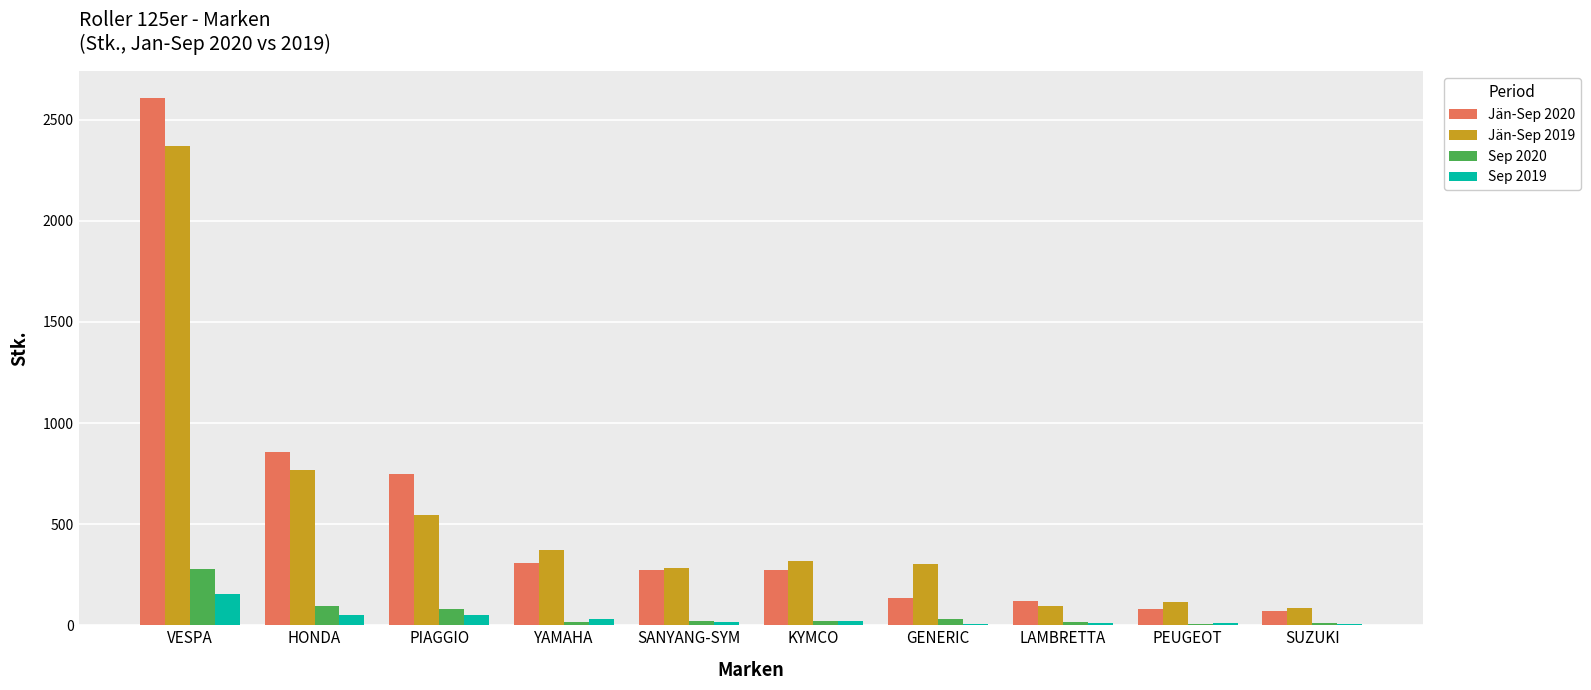

Where is Jän-Sep 2020 nearest to the value 1339?

HONDA